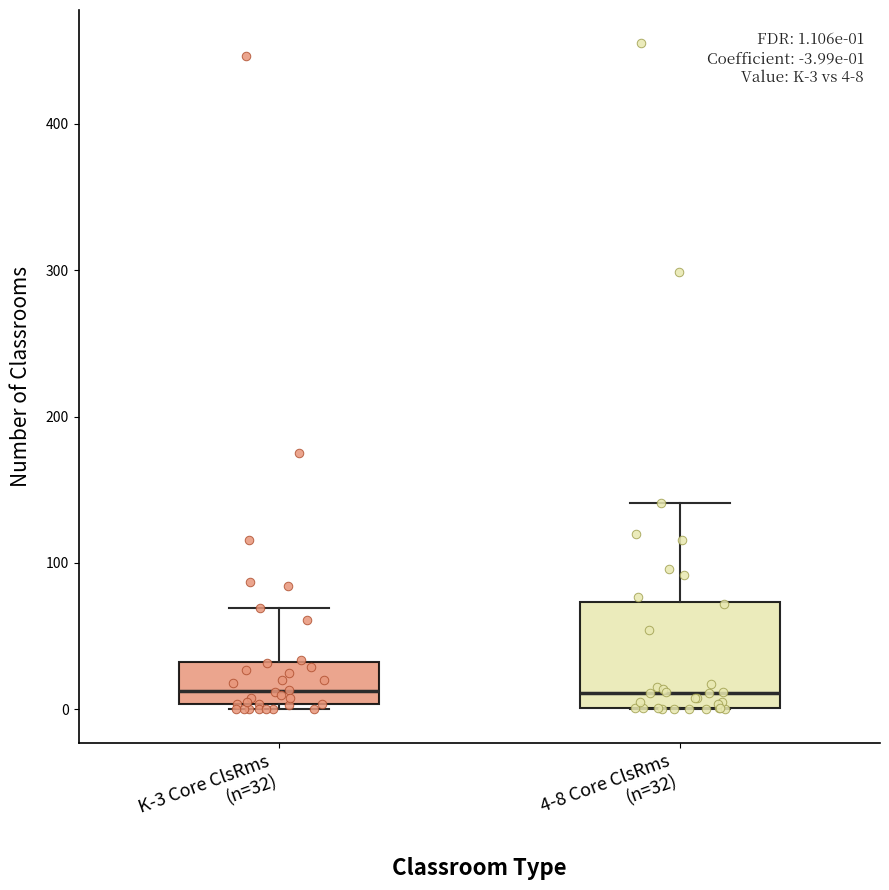

Which box is the tallest, from its lower edge to its upper edge?

4-8 Core ClsRms (n=32)